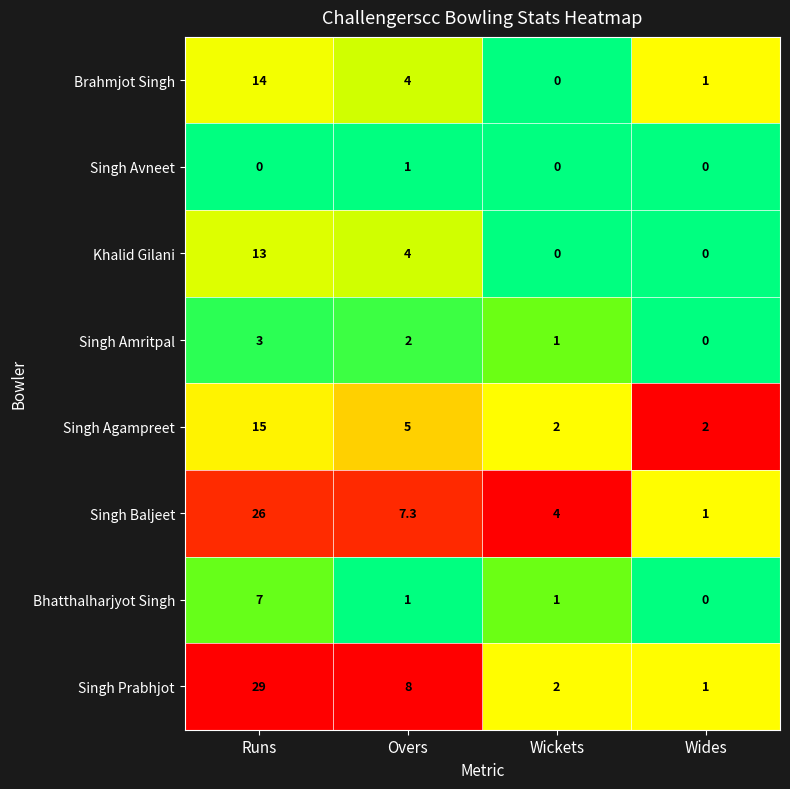

How many series are shown in this chart?

8